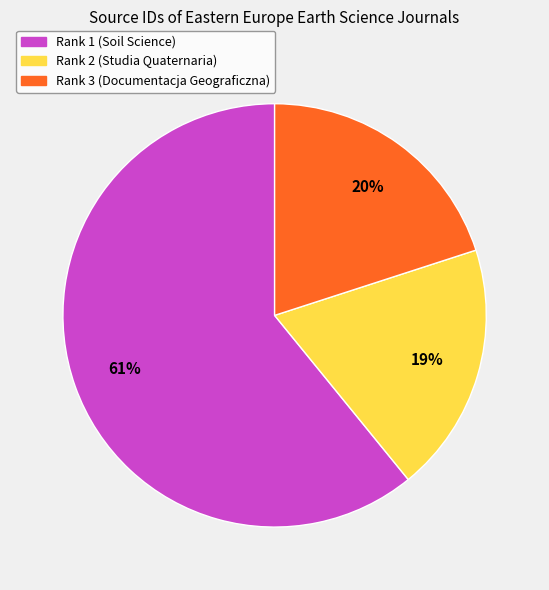

How many segments does this pie chart have?

3